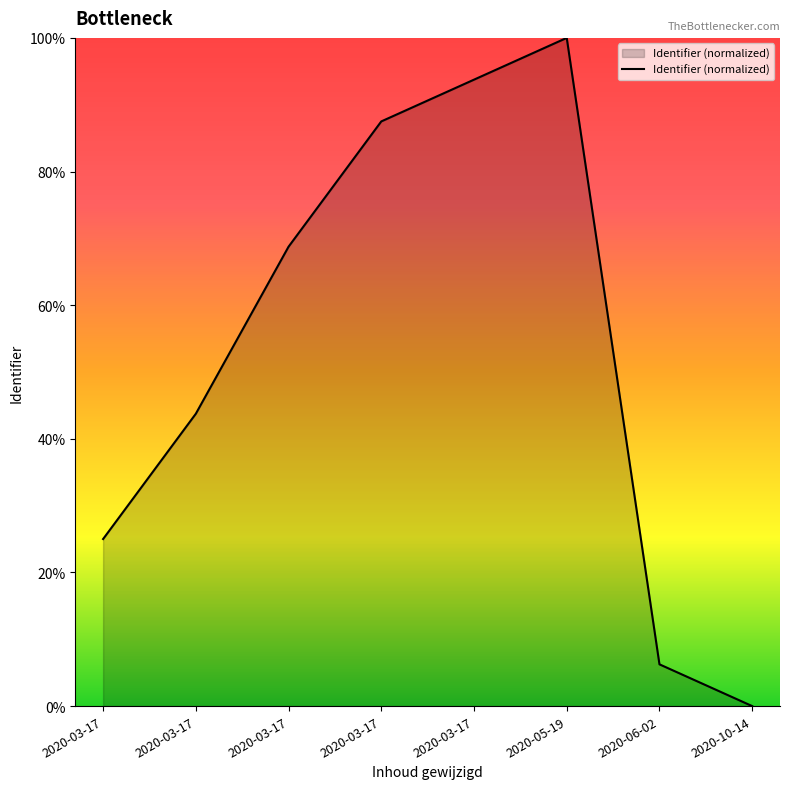

Does the chart display data point markers on the line(s)?

No